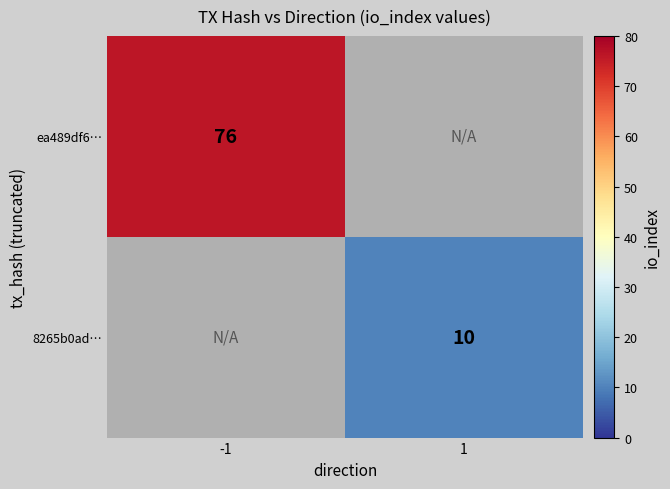

The 8265b0ad… series shows 6 at 1. True or false?

False